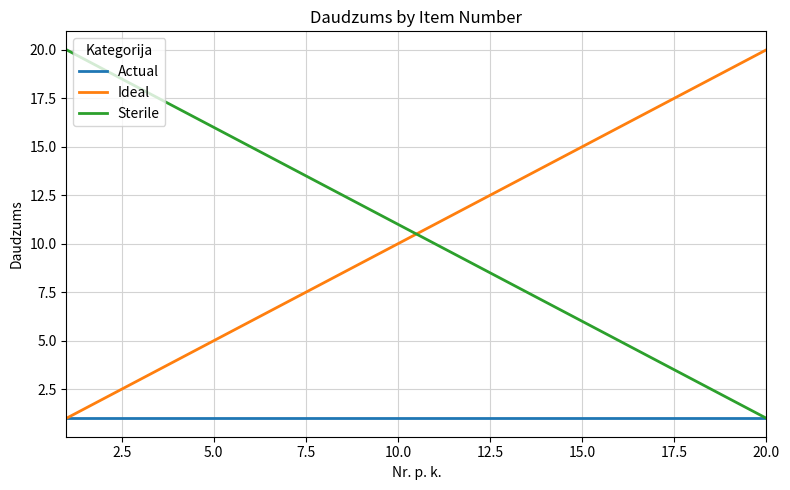

What is the highest value of the Ideal series?

20